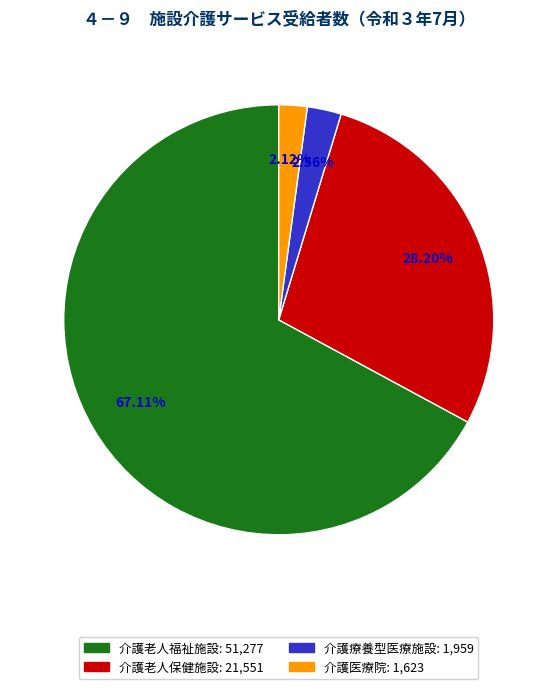

Is the sum of 介護医療院 and 介護老人保健施設 greater than half?

No